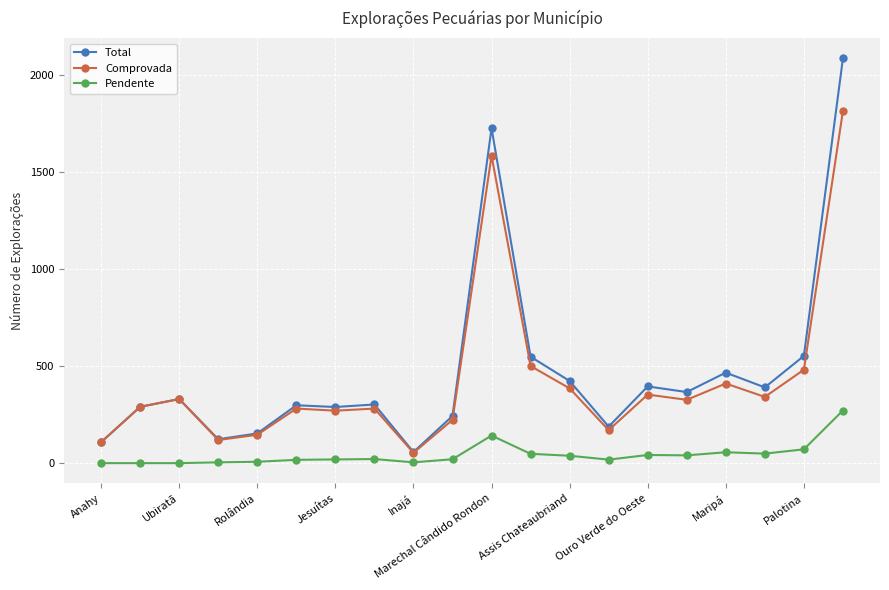

True or false: Pendente and Total cross at least once.

False